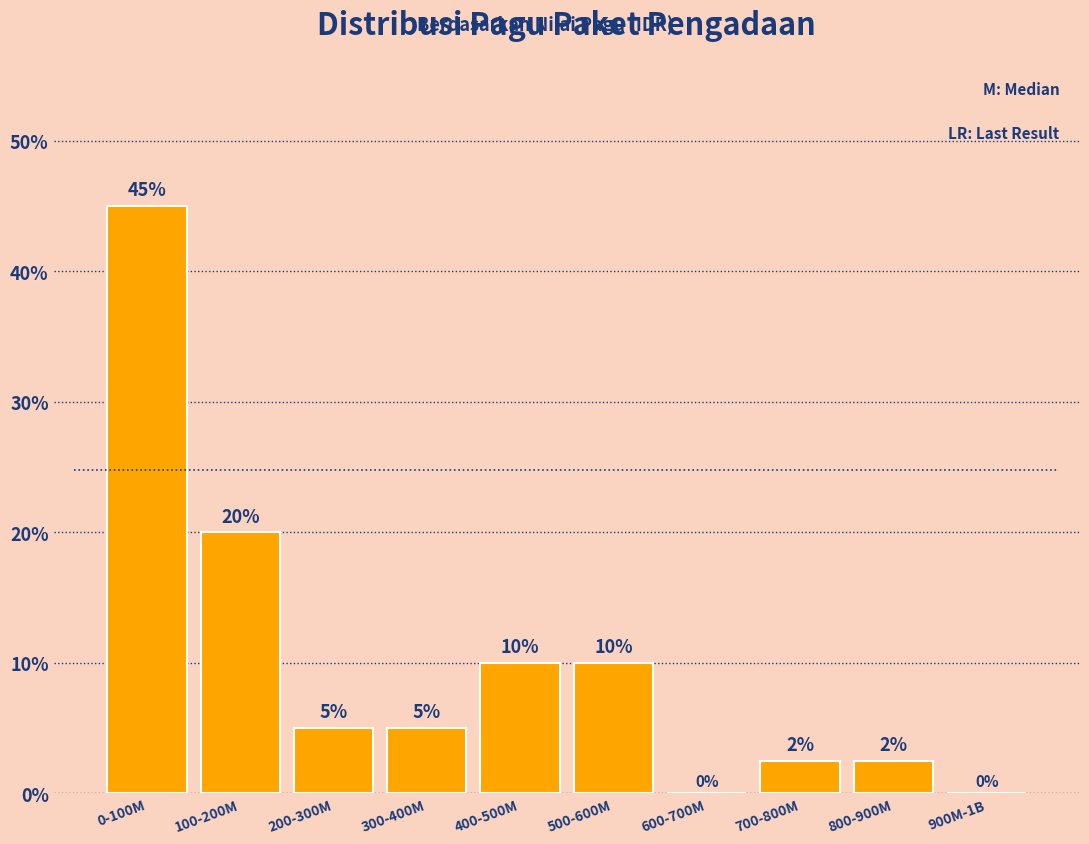

Where is the data nearest to the value 22?

100-200M